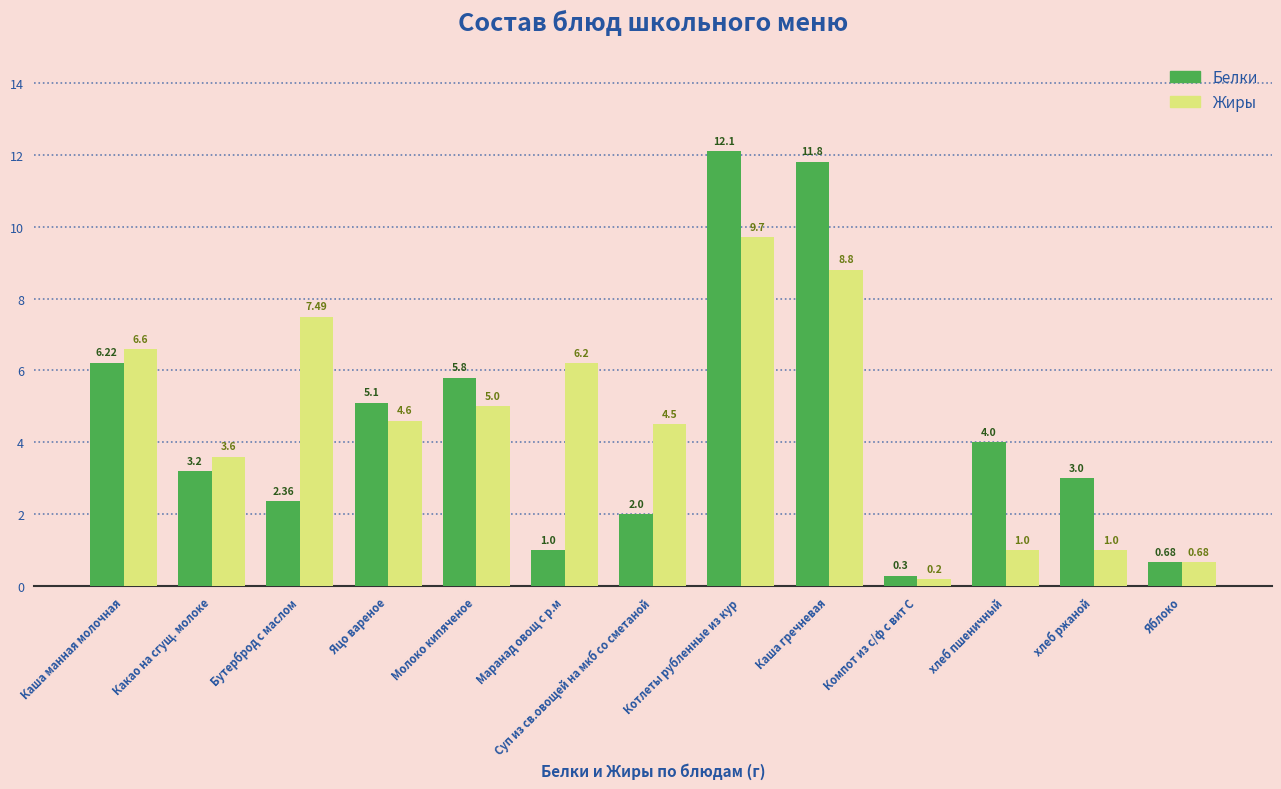

True or false: Белки has a value of 6.2 at Каша манная молочная.

True